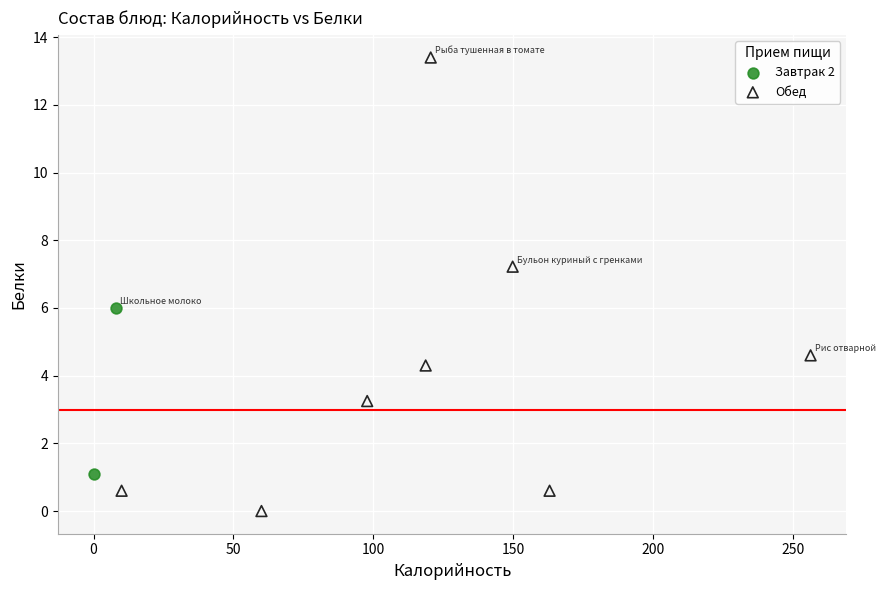

What are all the series names shown in the legend?

Завтрак 2, Обед